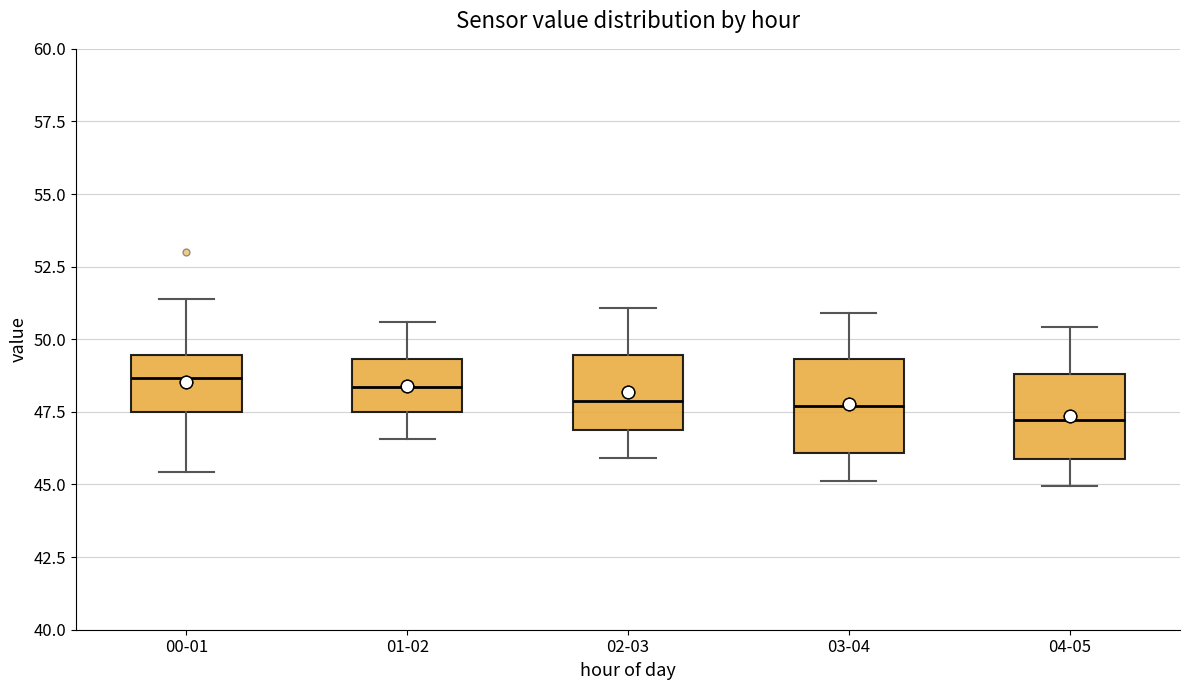

Where is the upper edge of the box for 00-01 on the y-axis? The values are not printed on the chart, so give them approximately, as read against the axis.

49.5